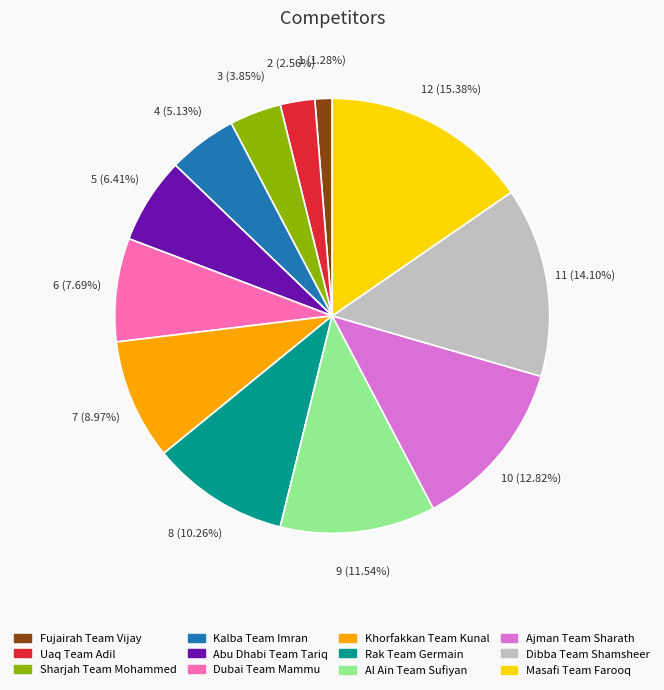

To the nearest percent, what portion does Abu Dhabi Team Tariq represent?

6%